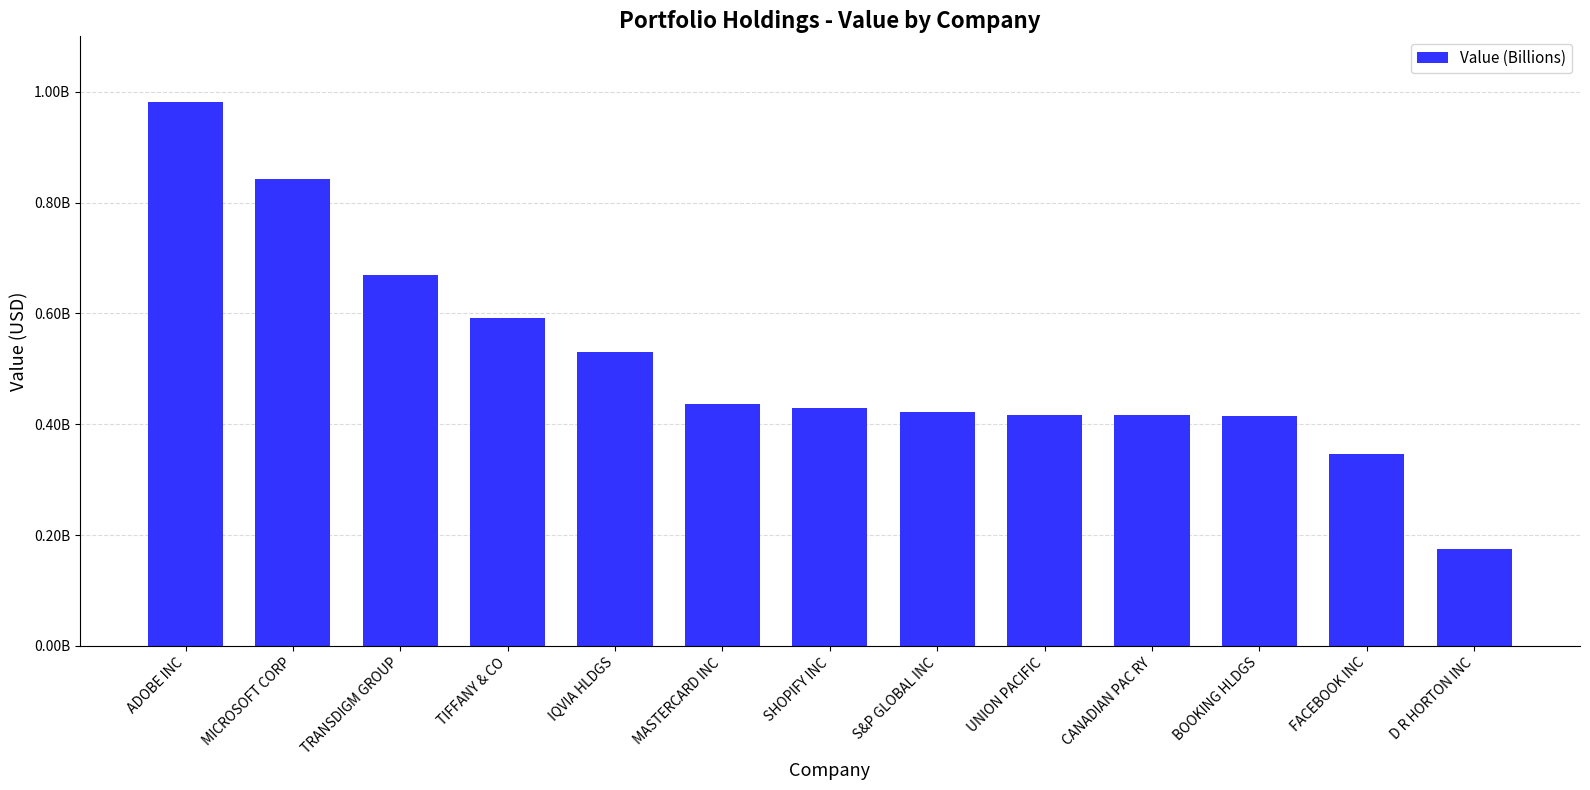

Which has a higher value, IQVIA HLDGS or ADOBE INC?

ADOBE INC